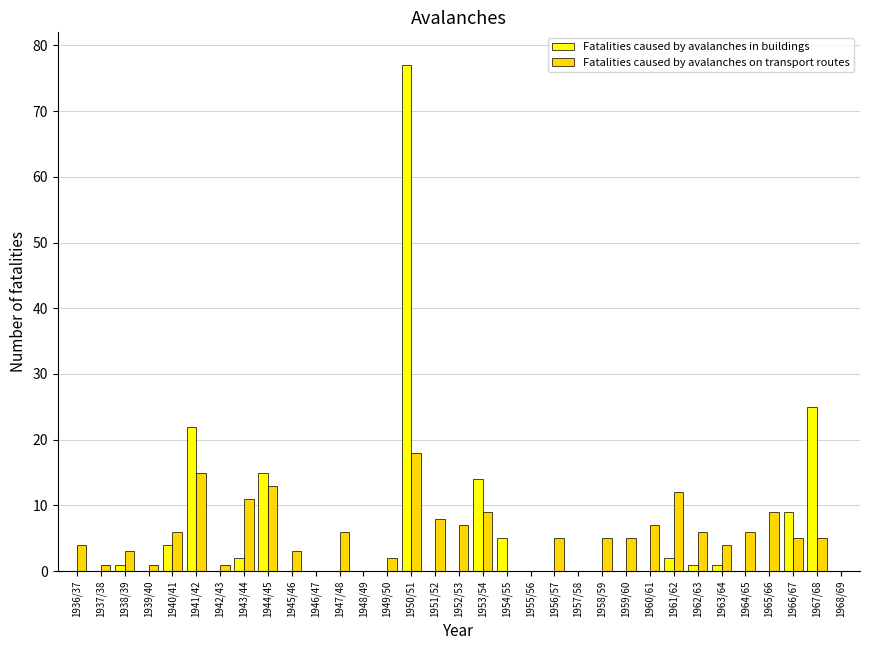

Which series changed the most between 1941/42 and 1942/43?

Fatalities caused by avalanches in buildings